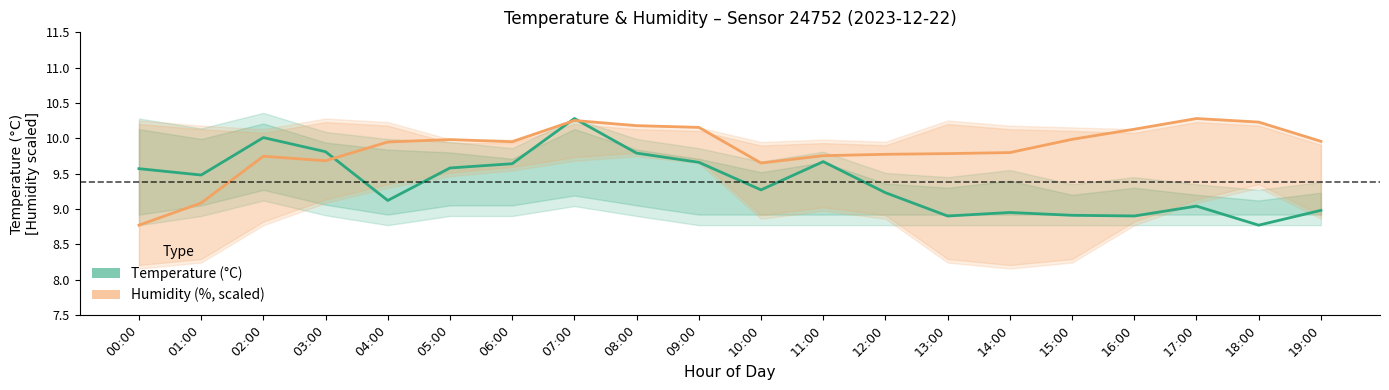

Which series has the largest total across all categories?

Humidity (%, scaled)